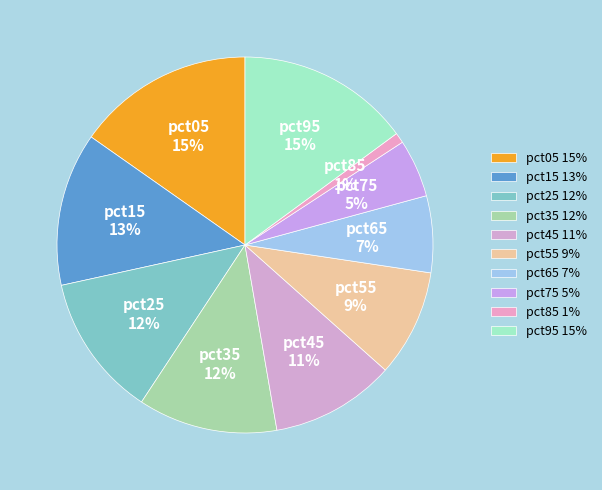

Is it true that pct15 is 13% of the pie?

True